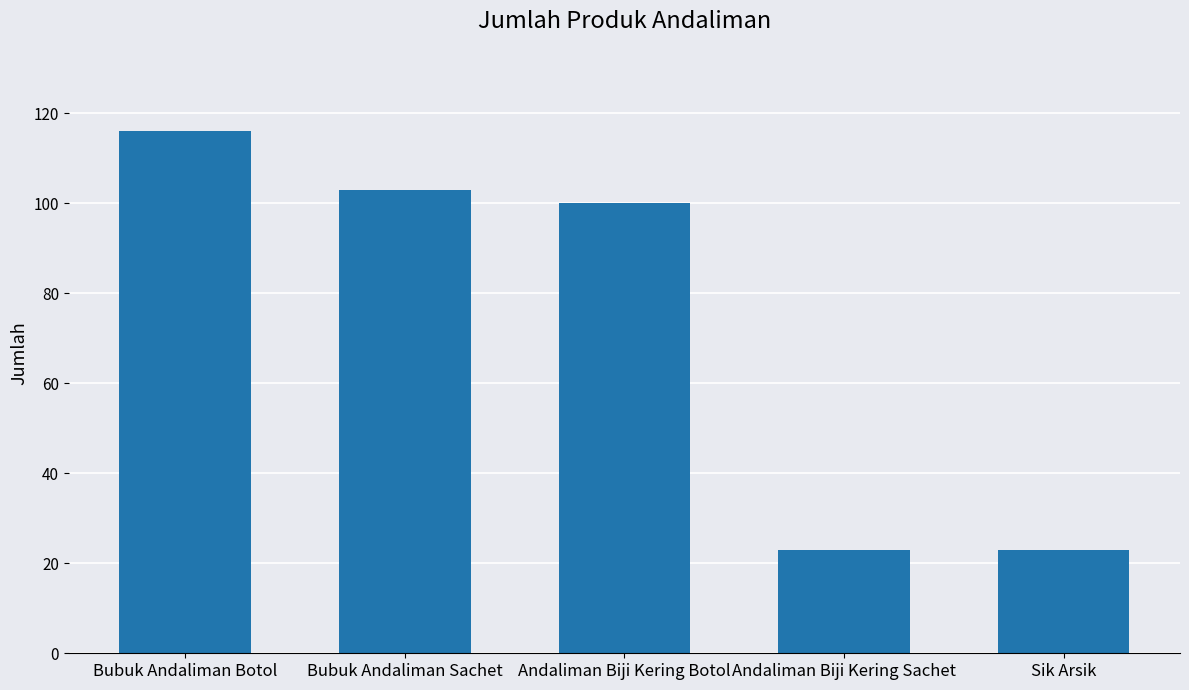

What is the difference between the maximum and minimum values?

93